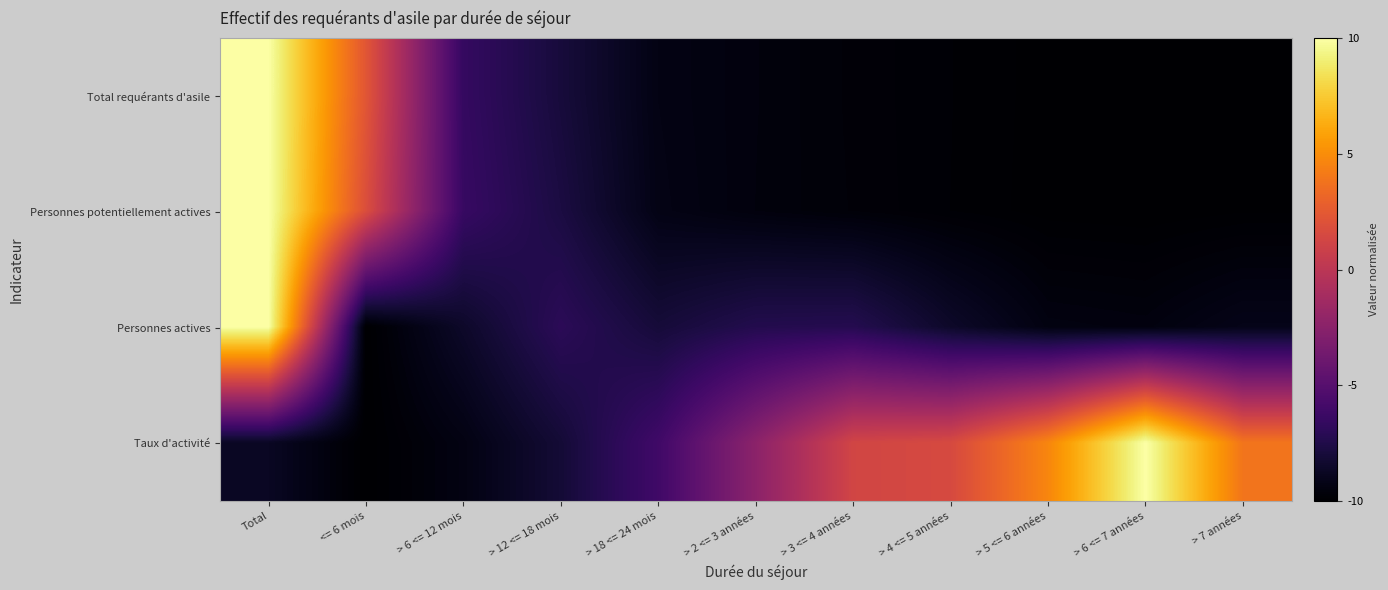

Rank the series at > 4 <= 5 années from lowest to highest value.

Personnes potentiellement actives, Total requérants d'asile, Personnes actives, Taux d'activité